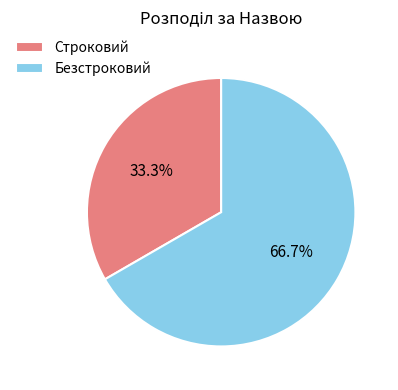

Does any single category account for the majority?

Yes